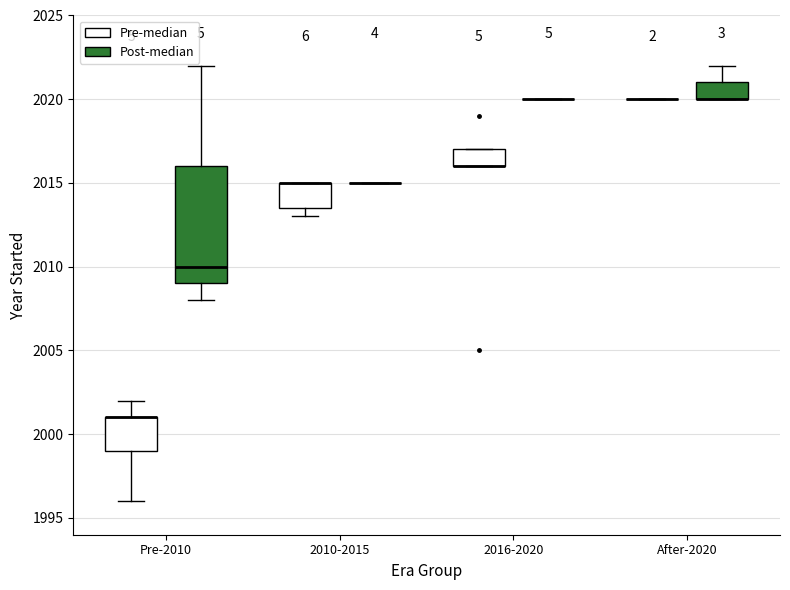

Reading left to right, read every box against the y-axis: the position of its median line, the range the box covers, and the ends of its whiskers. The values are not printed on the chart, so give them approximately, as read against the axis.

Pre-2010 (Pre-median): median 2001.0 (drawn on the box's upper edge), box 1999.0 to 2001.0, whiskers 1996.0 to 2002.0
Pre-2010 (Post-median): median 2010.0, box 2009.0 to 2016.0, whiskers 2008.0 to 2022.0
2010-2015 (Pre-median): median 2015.0 (drawn on the box's upper edge), box 2013.5 to 2015.0, whiskers 2013.0 to 2015.0
2010-2015 (Post-median): box collapsed to a line at 2015.0, whiskers 2015.0 to 2015.0
2016-2020 (Pre-median): median 2016.0 (drawn on the box's lower edge), box 2016.0 to 2017.0, whiskers 2016.0 to 2017.0
2016-2020 (Post-median): box collapsed to a line at 2020.0, whiskers 2020.0 to 2020.0
After-2020 (Pre-median): box collapsed to a line at 2020.0, whiskers 2020.0 to 2020.0
After-2020 (Post-median): median 2020.0 (drawn on the box's lower edge), box 2020.0 to 2021.0, whiskers 2020.0 to 2022.0